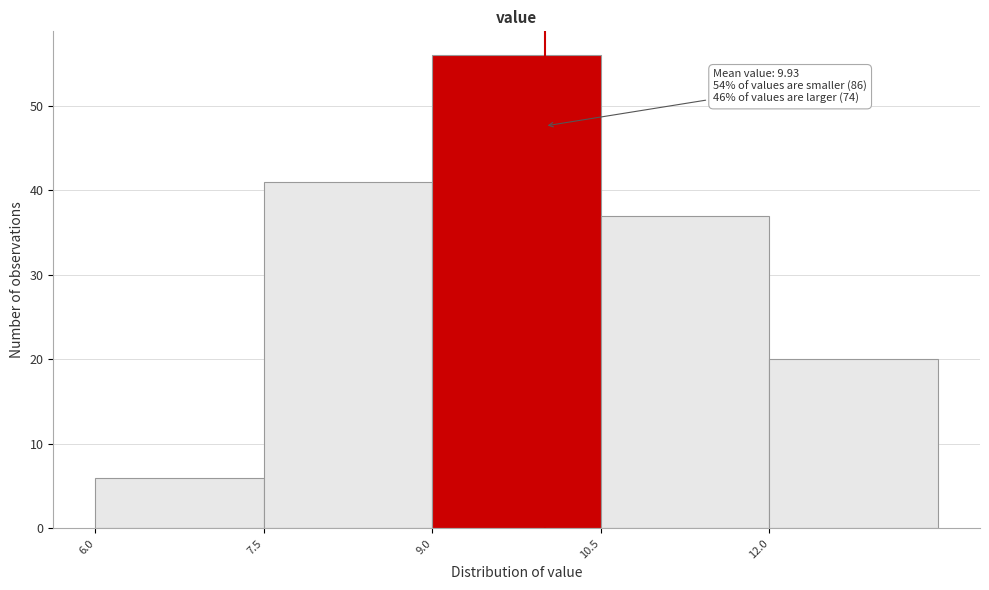

Over which range of the x-axis is the bar tallest?

9.0 to 10.5